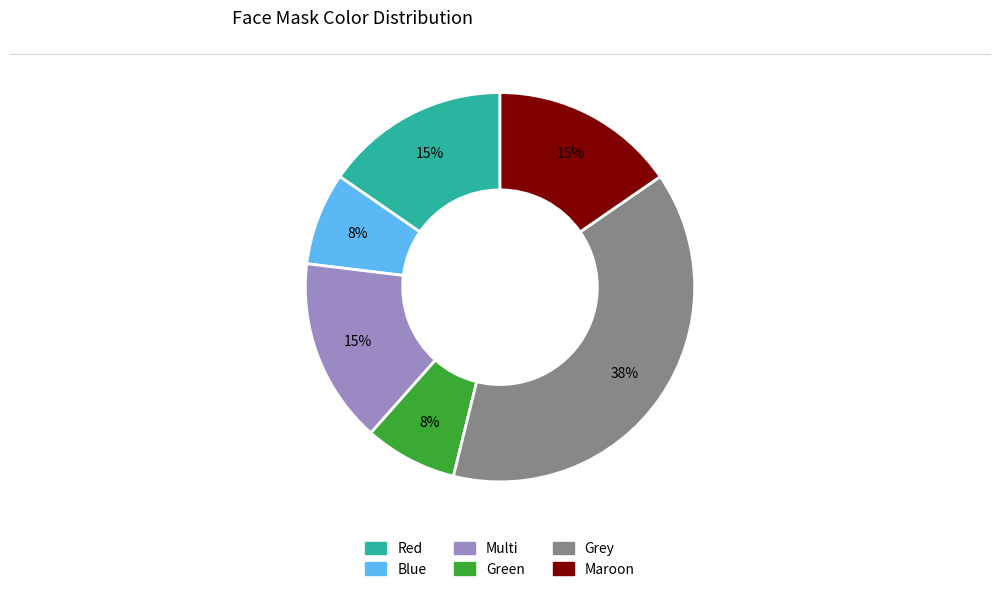

Is there a majority slice in this chart?

No